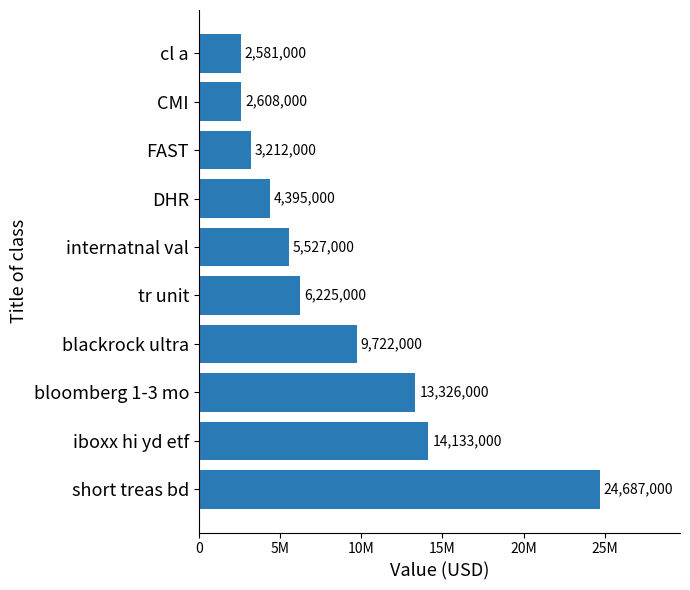

What is the minimum value shown in the chart?

2581000